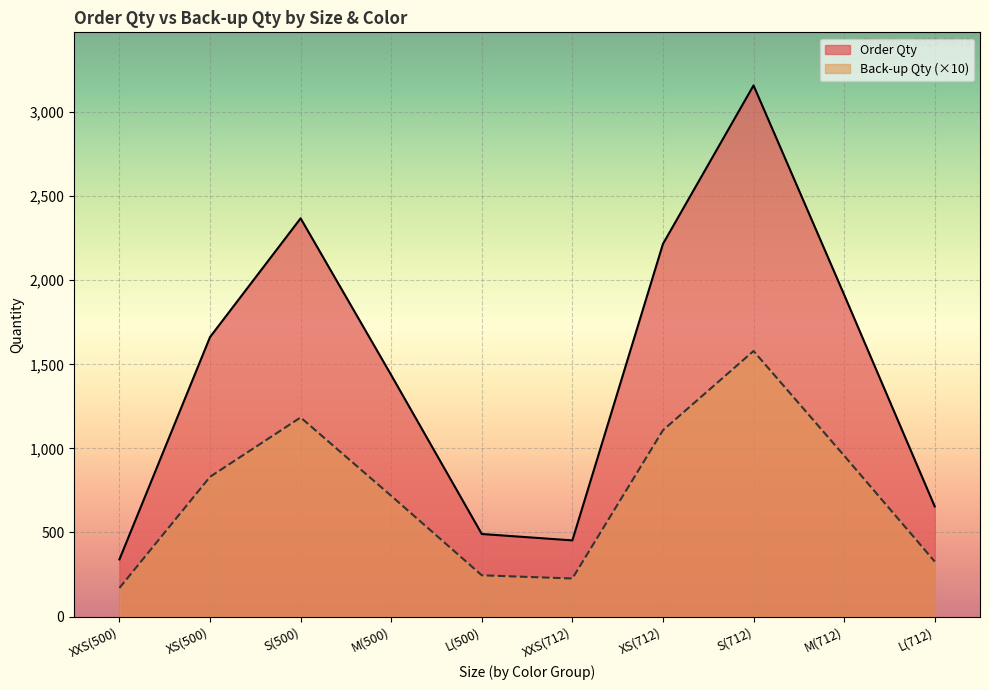

Rank the series by their maximum value, from highest to lowest.

Order Qty, Back-up Qty (×10)